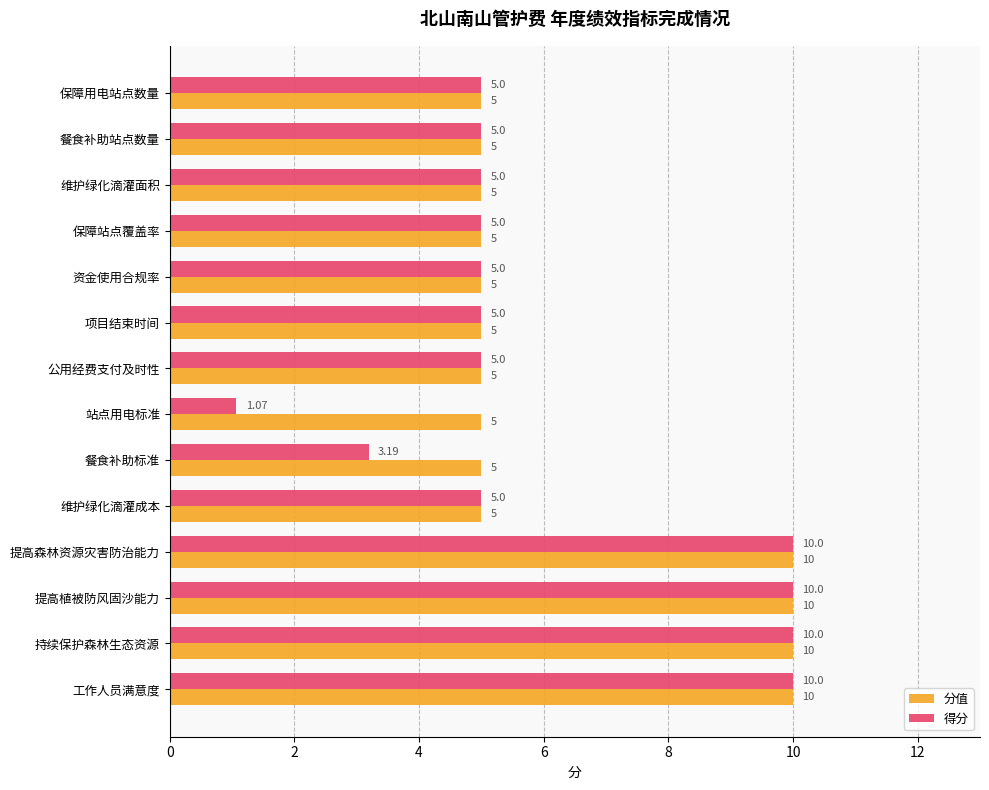

Which series has the largest range (max minus min)?

得分